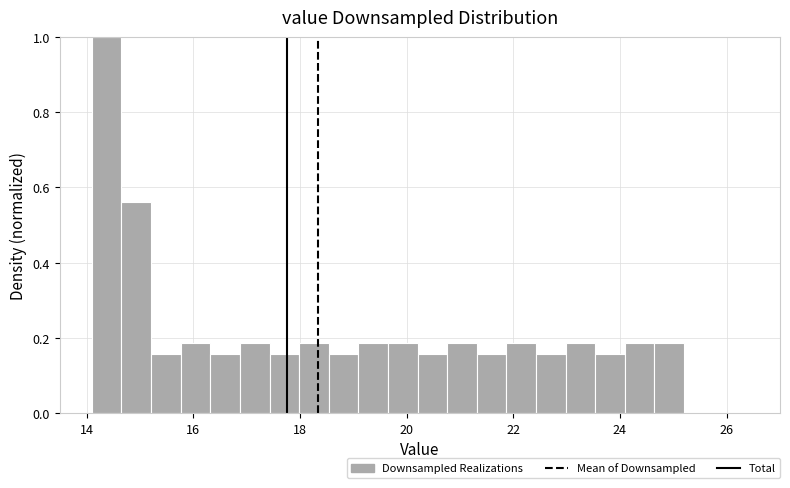

Read against the x-axis, roughly where is the centre of the tallest bar?

14.4